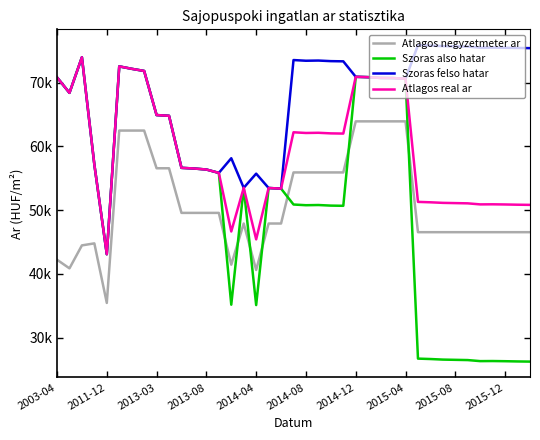

True or false: Atlagos negyzetmeter ar and Atlagos real ar intersect in this chart.

False